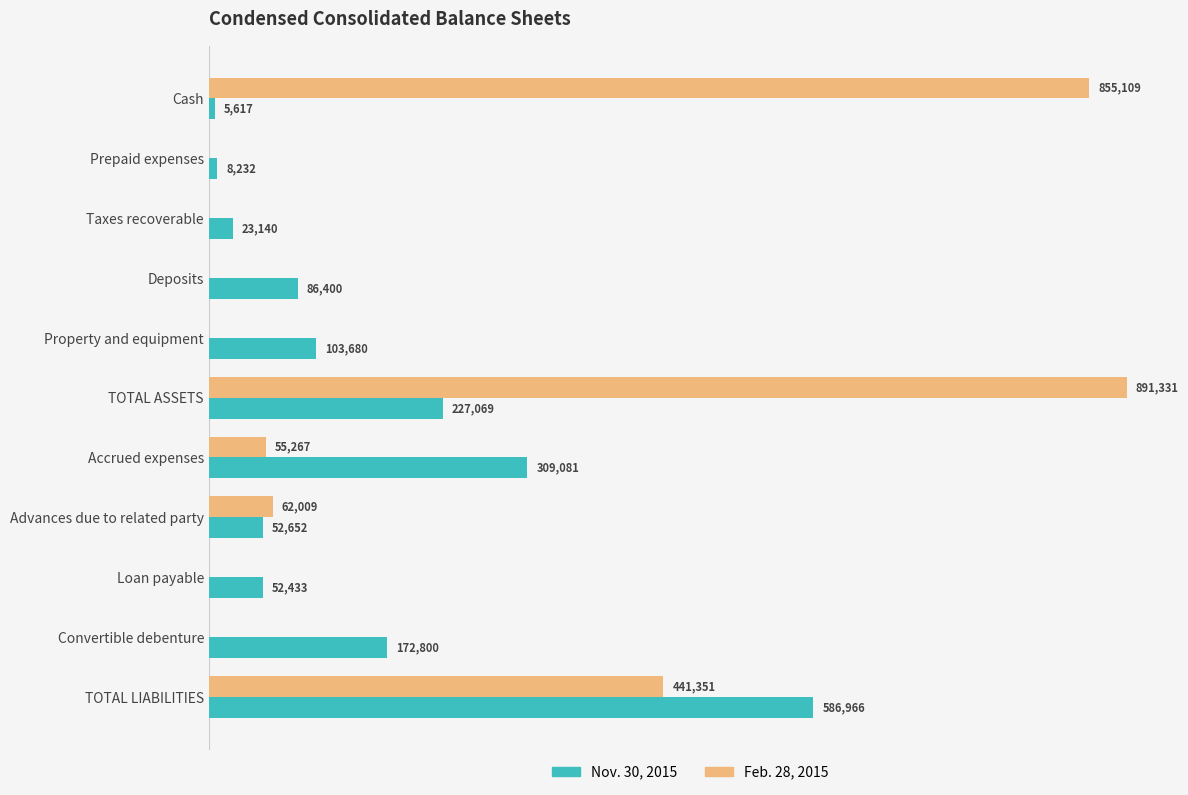

Between TOTAL ASSETS and TOTAL LIABILITIES, which series saw the biggest shift?

Feb. 28, 2015